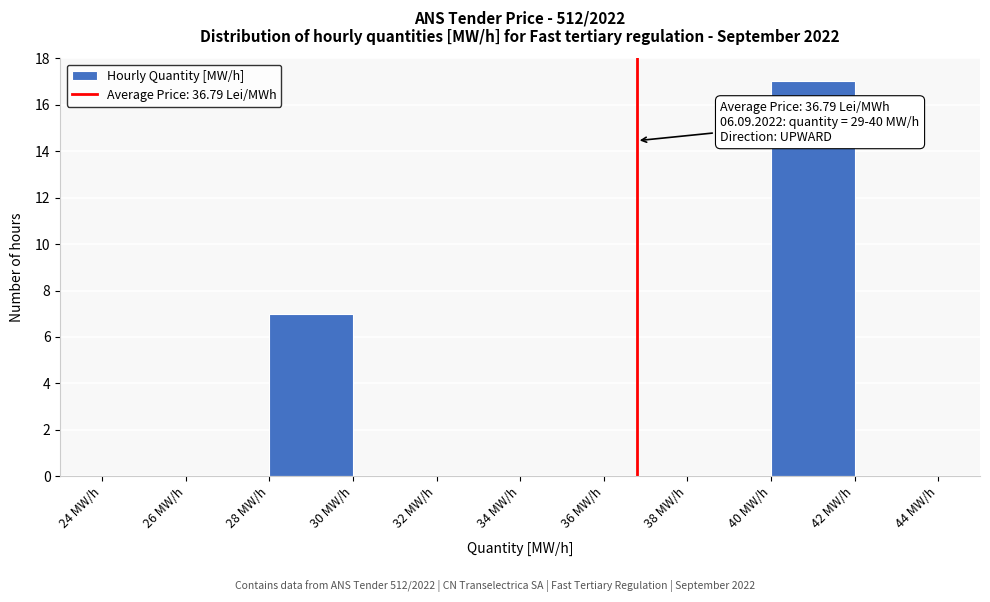

Over which range of the x-axis is the bar tallest?

40 to 42